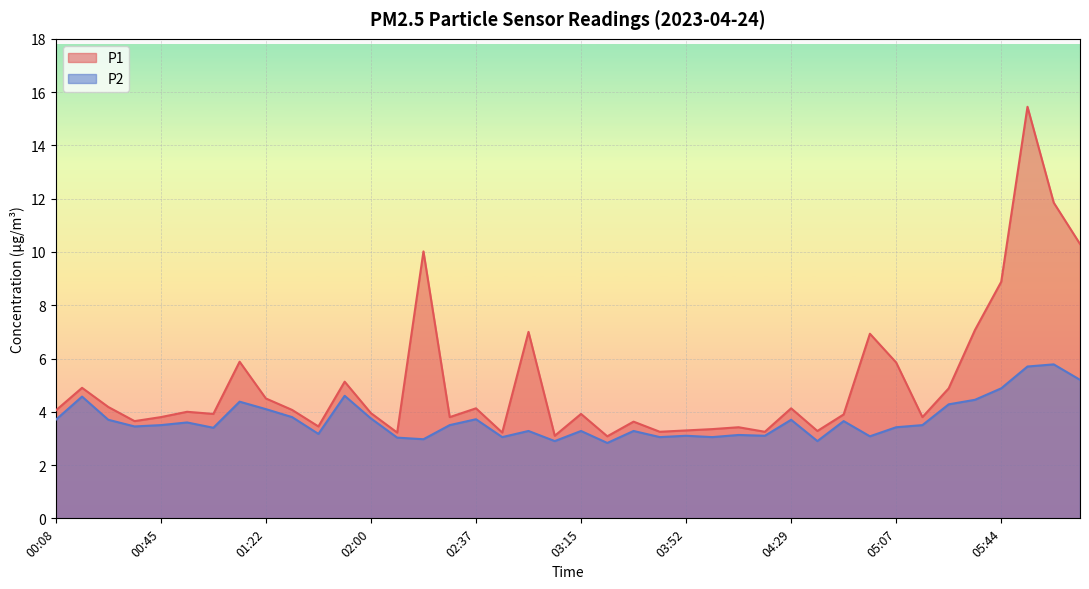

True or false: P1 and P2 intersect in this chart.

False